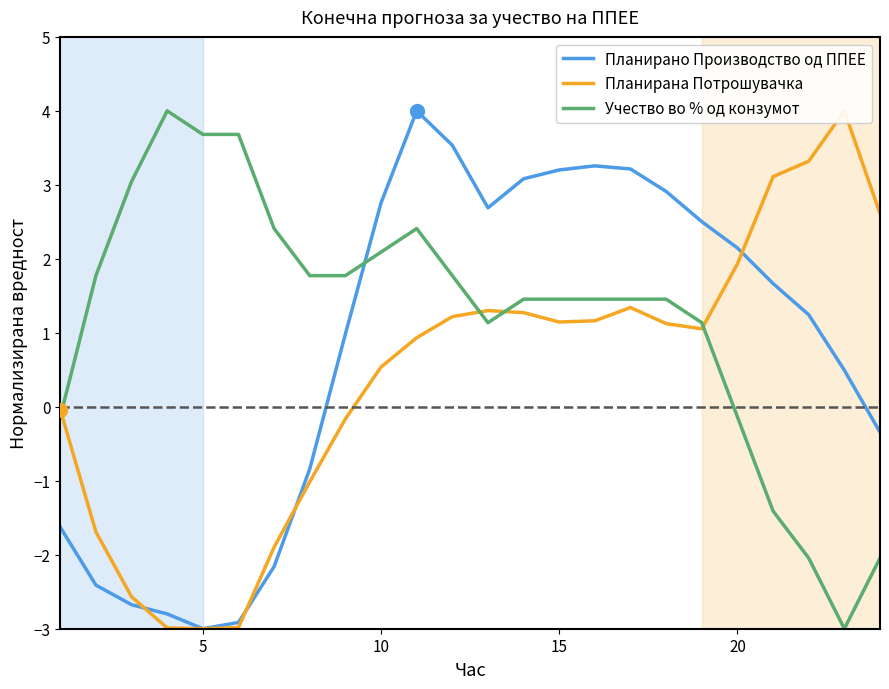

The Планирано Производство од ППЕЕ series shows -4.1 at 5. True or false?

False